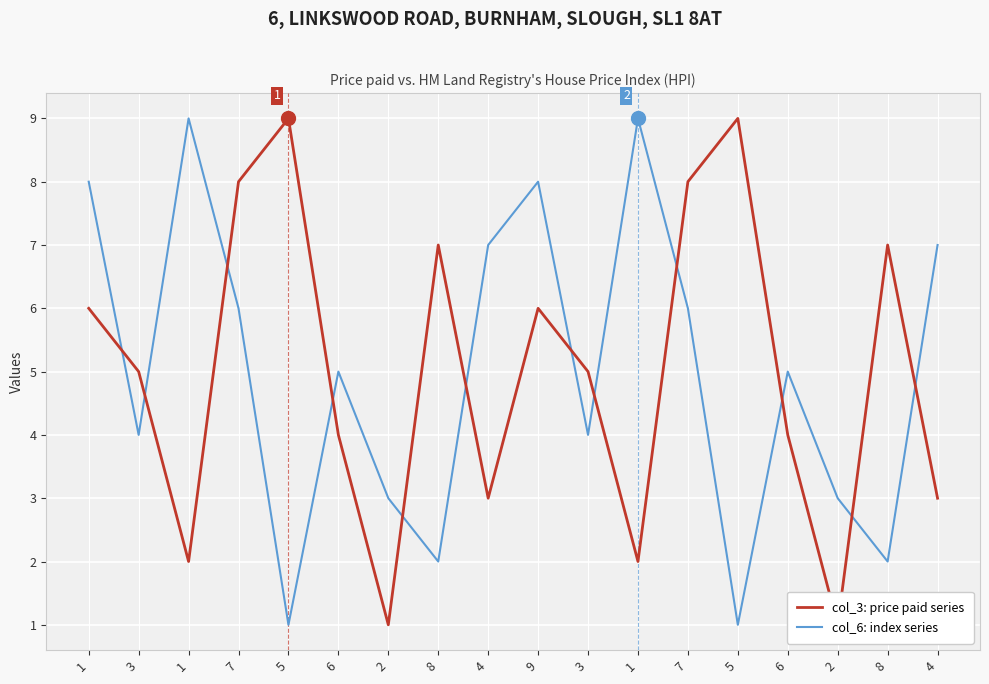

Which has a higher value, 5 or 8?

5